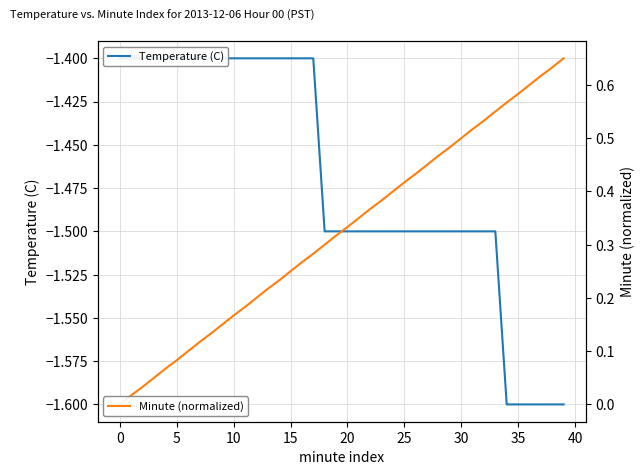

What is the total value across all series at 11?

-1.2